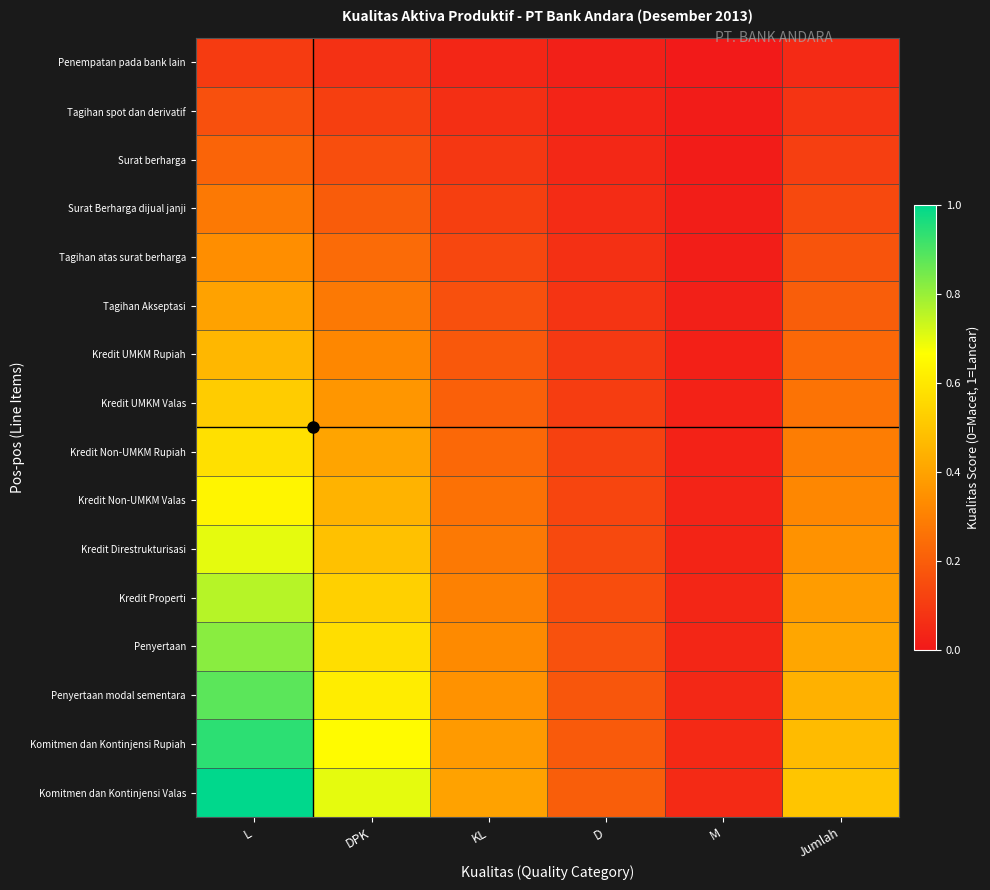

Reading left to right, what are all the values shown in this chart?

Penempatan pada bank lain: L=0.1	DPK=0.1	KL=0.0	D=0.0	M=0.0	Jumlah=0.1
Tagihan spot dan derivatif: L=0.2	DPK=0.1	KL=0.1	D=0.0	M=0.0	Jumlah=0.1
Surat berharga: L=0.2	DPK=0.2	KL=0.1	D=0.0	M=0.0	Jumlah=0.1
Surat Berharga dijual janji: L=0.3	DPK=0.2	KL=0.1	D=0.1	M=0.0	Jumlah=0.1
Tagihan atas surat berharga: L=0.3	DPK=0.2	KL=0.1	D=0.1	M=0.0	Jumlah=0.2
Tagihan Akseptasi: L=0.4	DPK=0.3	KL=0.2	D=0.1	M=0.0	Jumlah=0.2
Kredit UMKM Rupiah: L=0.5	DPK=0.3	KL=0.2	D=0.1	M=0.0	Jumlah=0.2
Kredit UMKM Valas: L=0.5	DPK=0.4	KL=0.2	D=0.1	M=0.0	Jumlah=0.3
Kredit Non-UMKM Rupiah: L=0.6	DPK=0.4	KL=0.2	D=0.1	M=0.0	Jumlah=0.3
Kredit Non-UMKM Valas: L=0.6	DPK=0.4	KL=0.3	D=0.1	M=0.0	Jumlah=0.3
Kredit Direstrukturisasi: L=0.7	DPK=0.5	KL=0.3	D=0.1	M=0.0	Jumlah=0.4
Kredit Properti: L=0.8	DPK=0.5	KL=0.3	D=0.2	M=0.0	Jumlah=0.4
Penyertaan: L=0.8	DPK=0.6	KL=0.3	D=0.2	M=0.0	Jumlah=0.4
Penyertaan modal sementara: L=0.9	DPK=0.6	KL=0.4	D=0.2	M=0.0	Jumlah=0.4
Komitmen dan Kontinjensi Rupiah: L=0.9	DPK=0.7	KL=0.4	D=0.2	M=0.0	Jumlah=0.5
Komitmen dan Kontinjensi Valas: L=1.0	DPK=0.7	KL=0.4	D=0.2	M=0.1	Jumlah=0.5